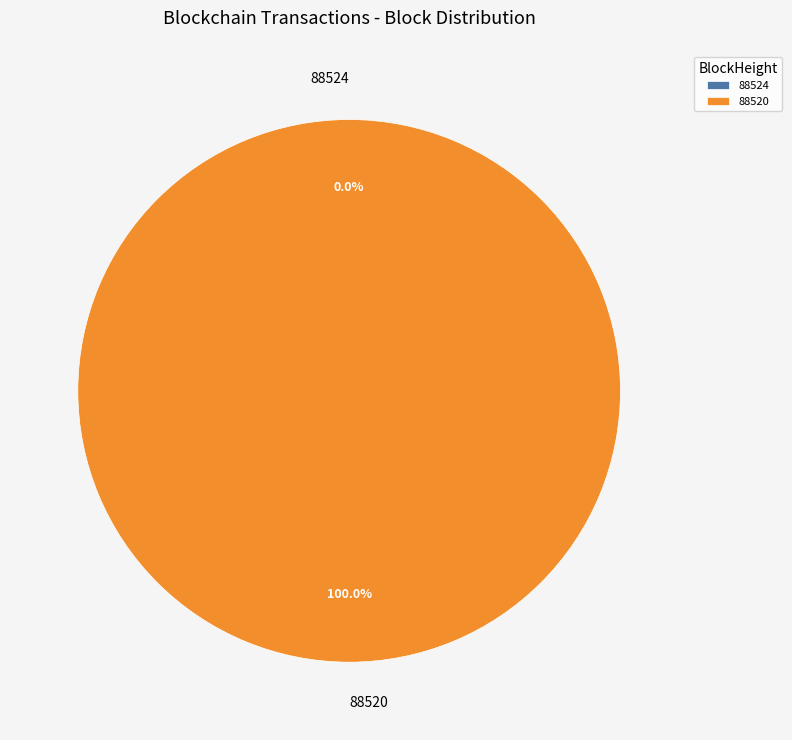

Is there a majority slice in this chart?

Yes